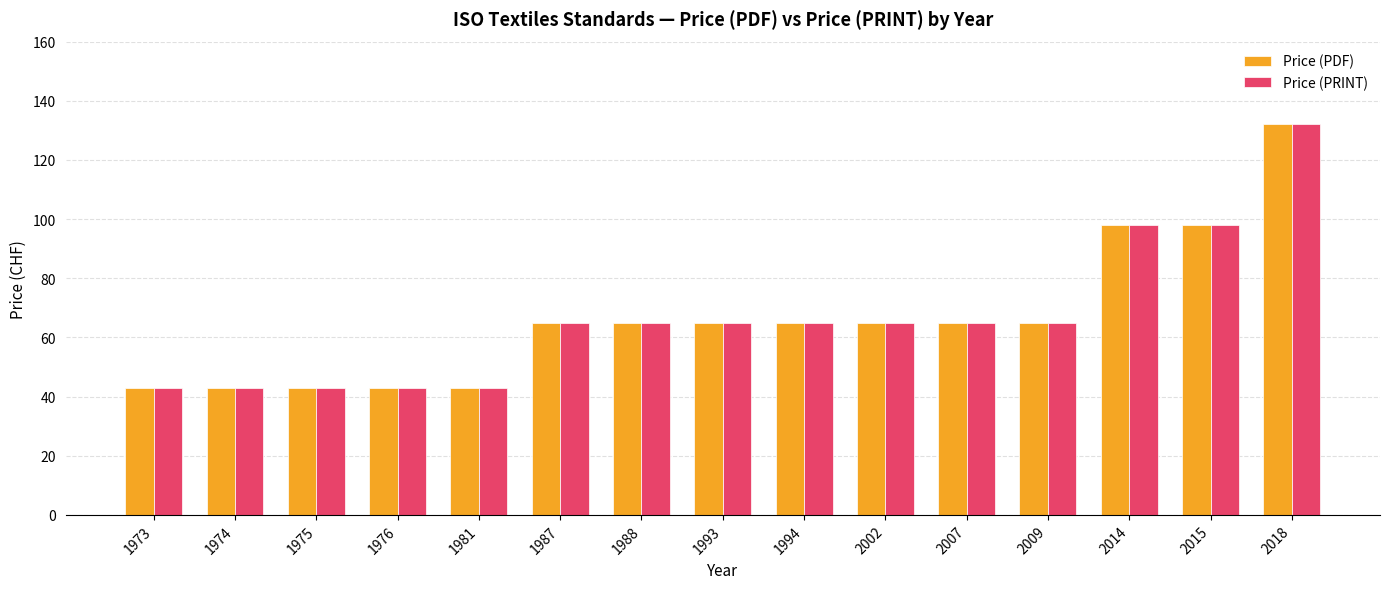

Which category has the highest value in the Price (PDF) series?

2018